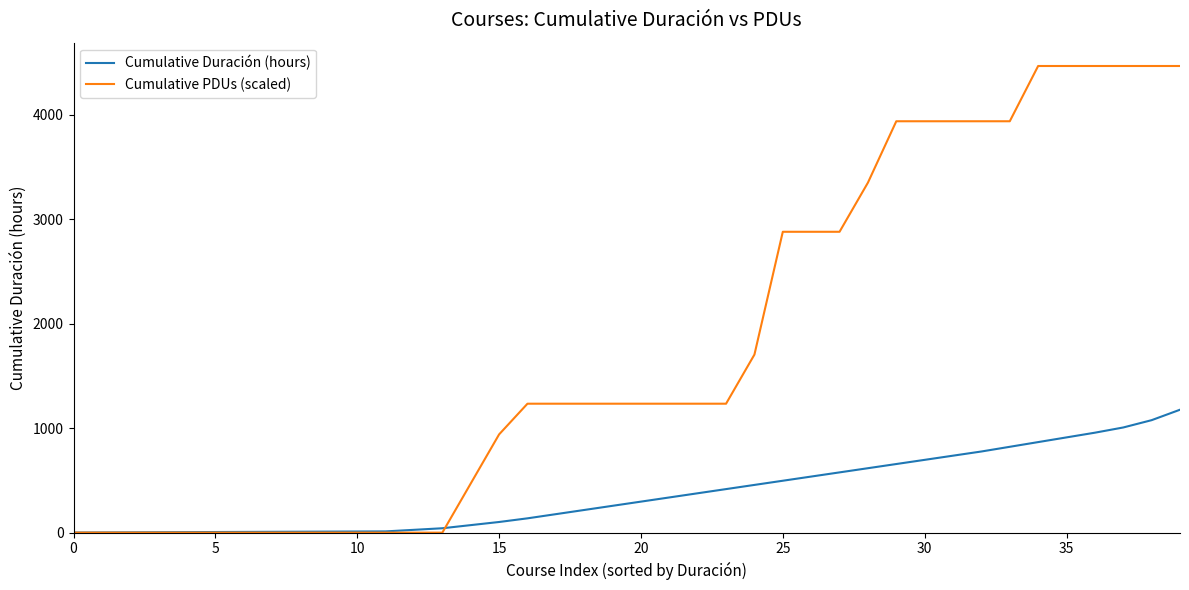

Which series has the largest total across all categories?

Cumulative PDUs (scaled)